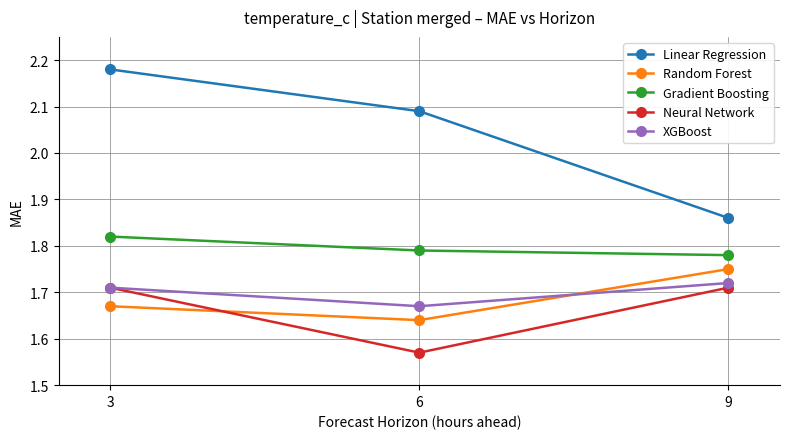

The Linear Regression series shows 0.7 at 6. True or false?

False